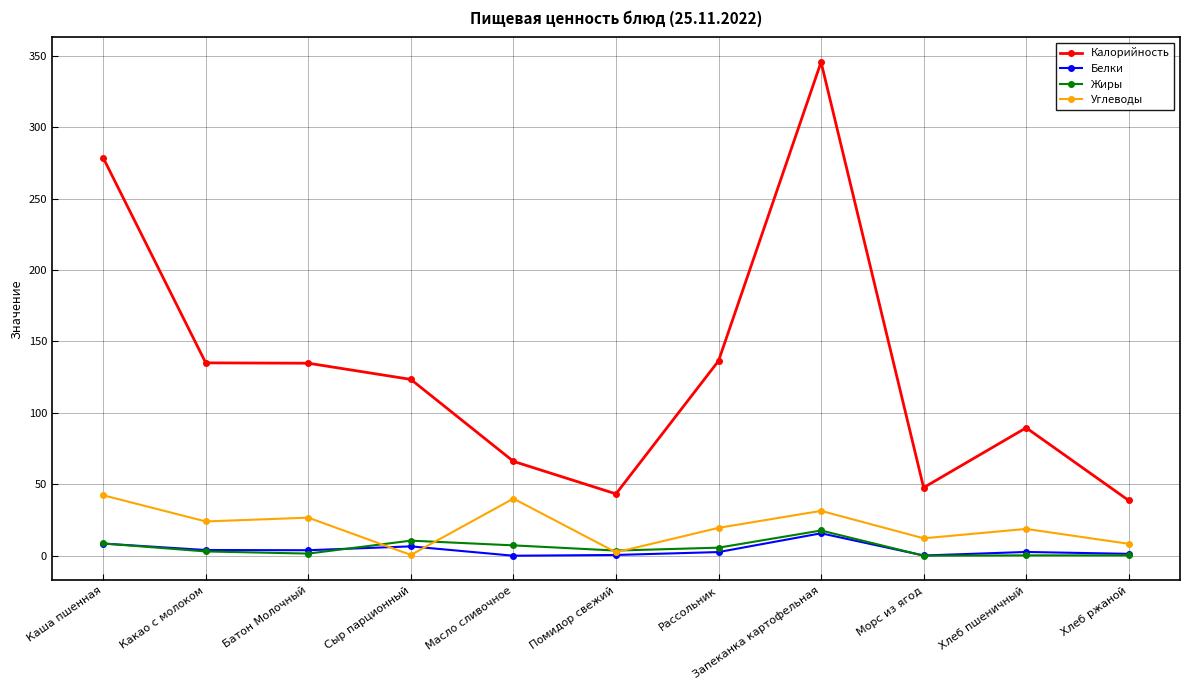

What is the label of the 5th point from the left?

Масло сливочное